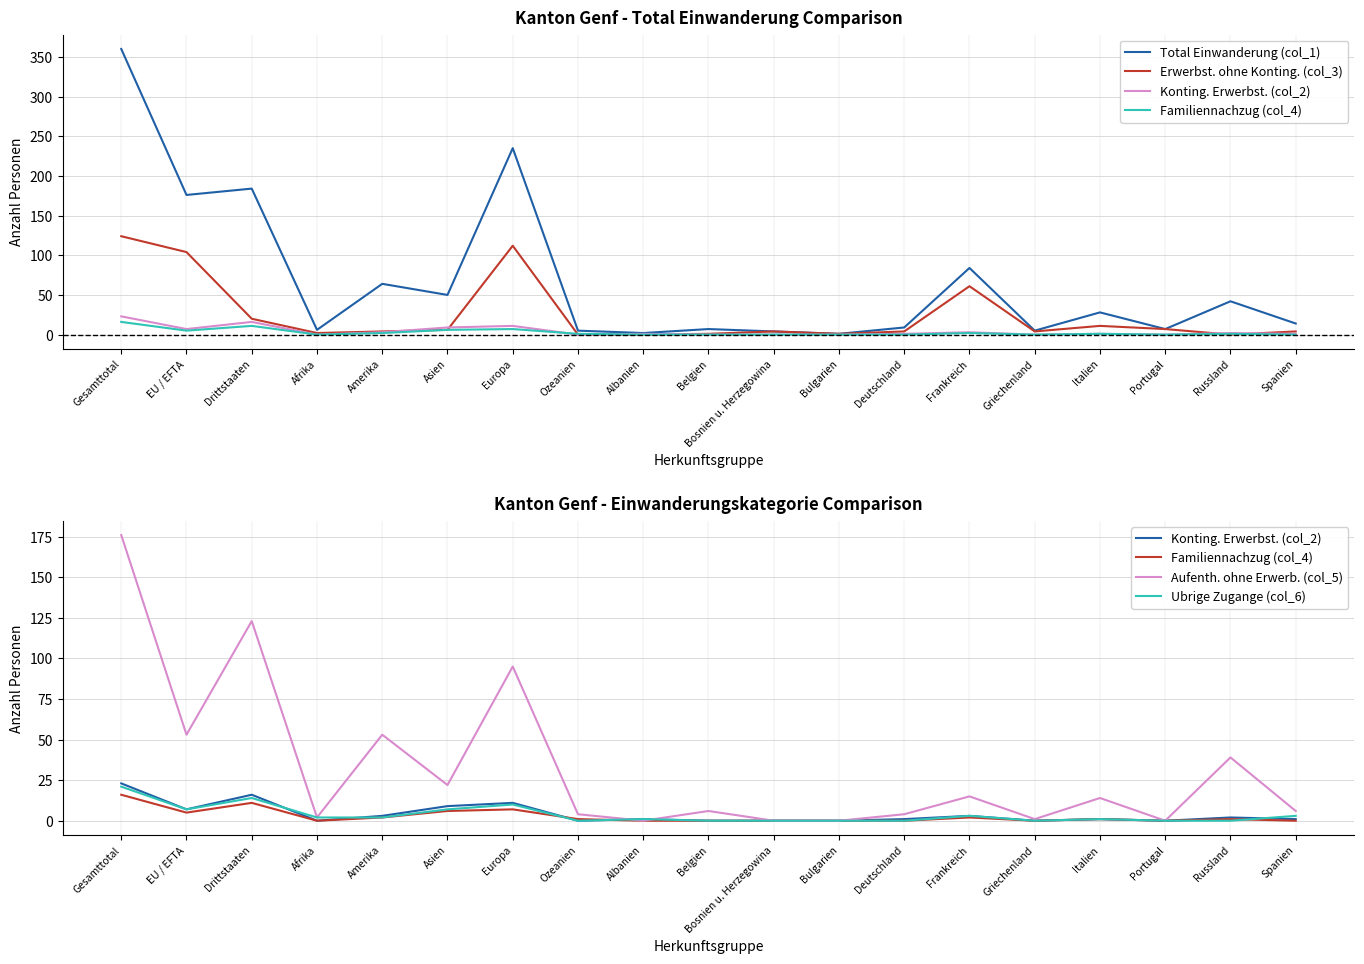

Where is the first local maximum for Aufenth. ohne Erwerb. (col_5)?

Drittstaaten